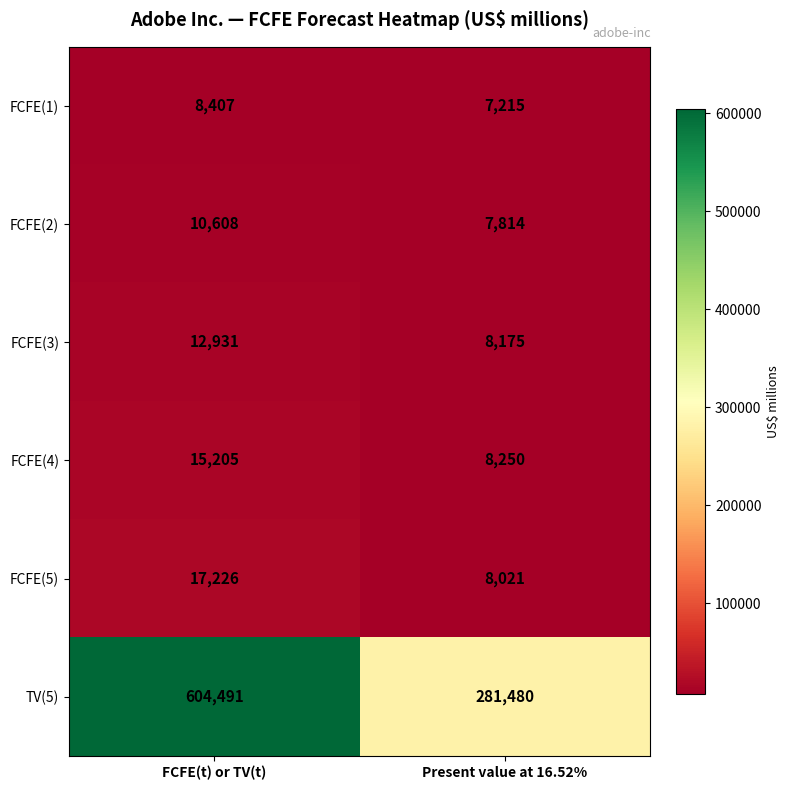

The FCFE(5) series shows 7930 at FCFE(t) or TV(t). True or false?

False